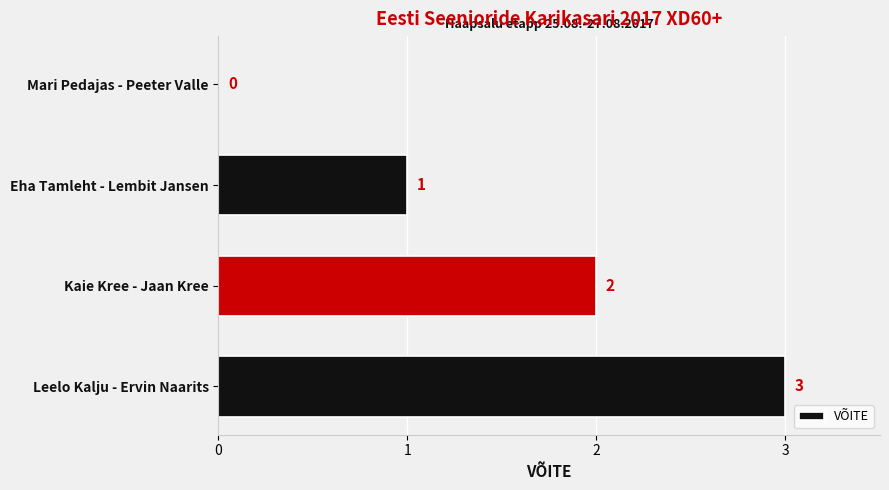

Which has a higher value, Kaie Kree - Jaan Kree or Eha Tamleht - Lembit Jansen?

Kaie Kree - Jaan Kree